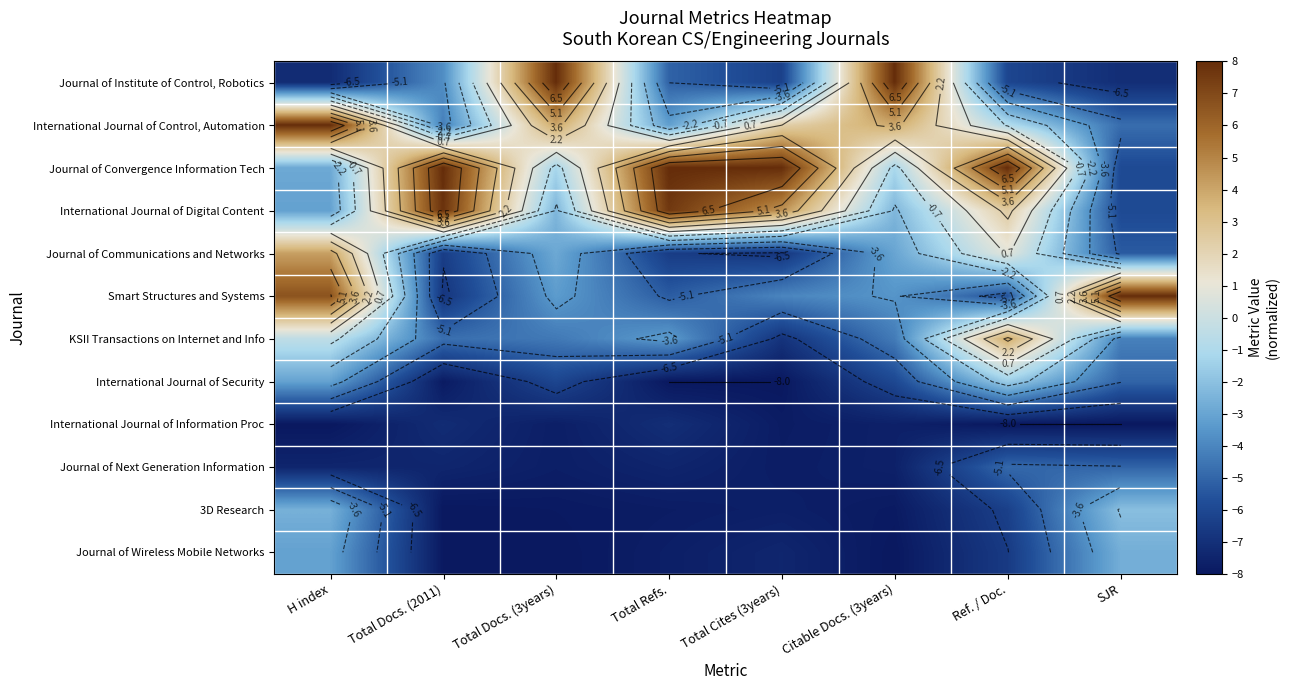

The value of Smart Structures and Systems at Total Refs. is -5.3. True or false?

True